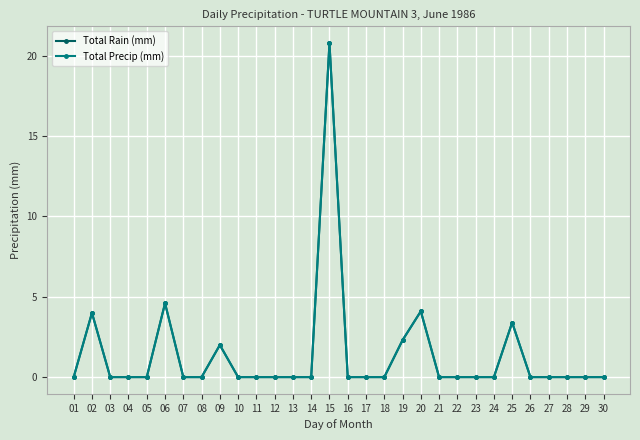

At which label does Total Precip (mm) reach its peak?

15